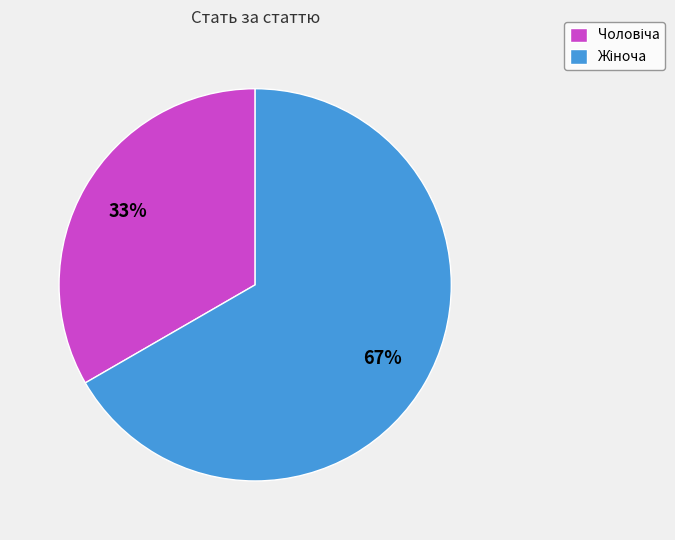

To the nearest percent, what is the average slice percentage?

50%